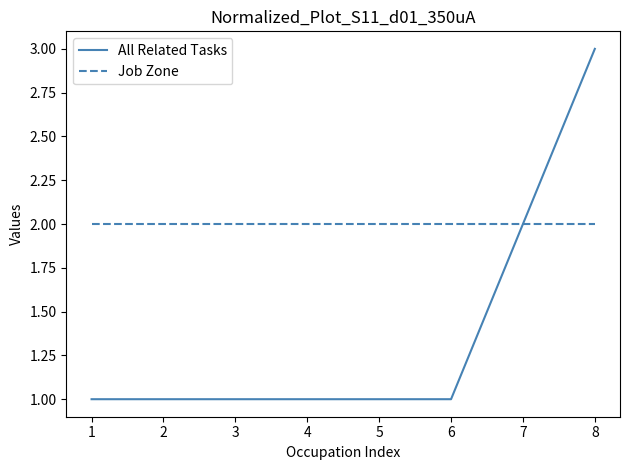

Which series has the widest spread of values?

All Related Tasks